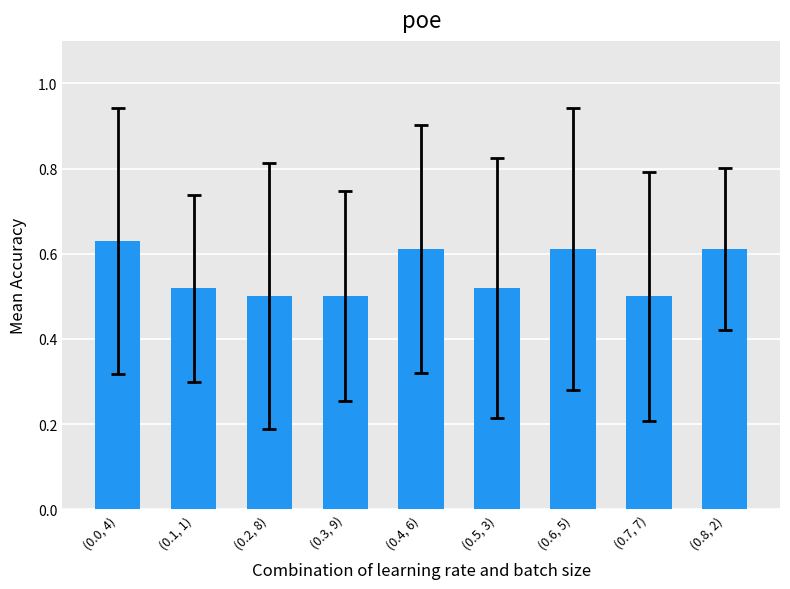

What is the change in value from (0.3, 9) to (0.4, 6)?

+0.1